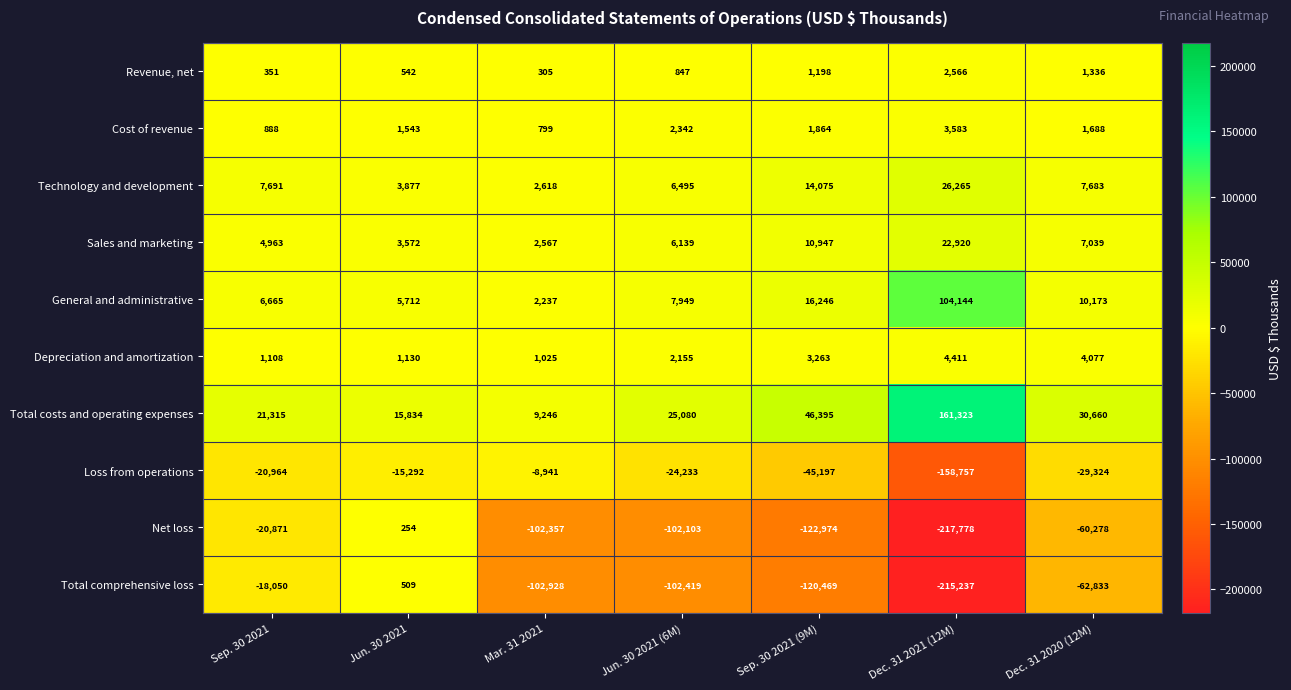

What is the sum of all Sales and marketing values?

58147